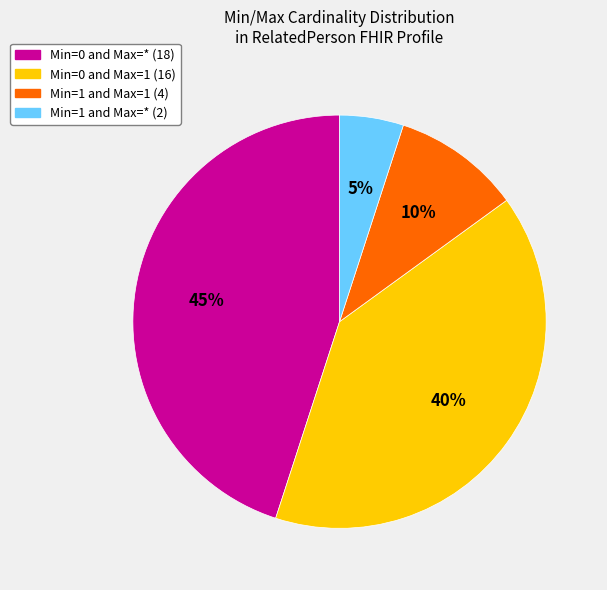

To the nearest percent, what is the difference between the largest and smallest slice percentages?

40%